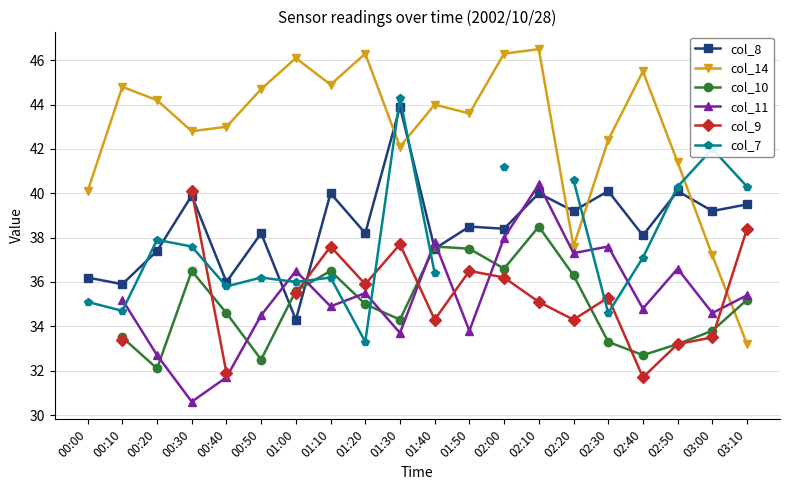

Is the value of col_11 at 00:10 greater than the value of col_7 at 02:40?

No